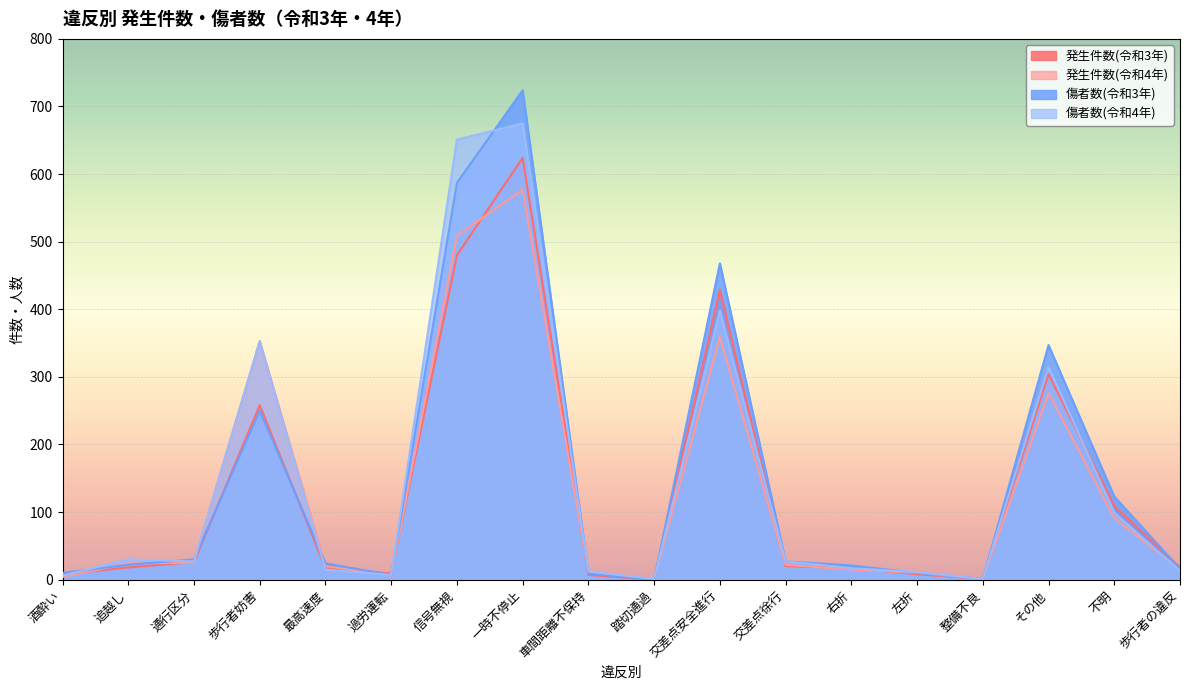

How many interior local peaks does the 傷者数(令和3年) series have?

4